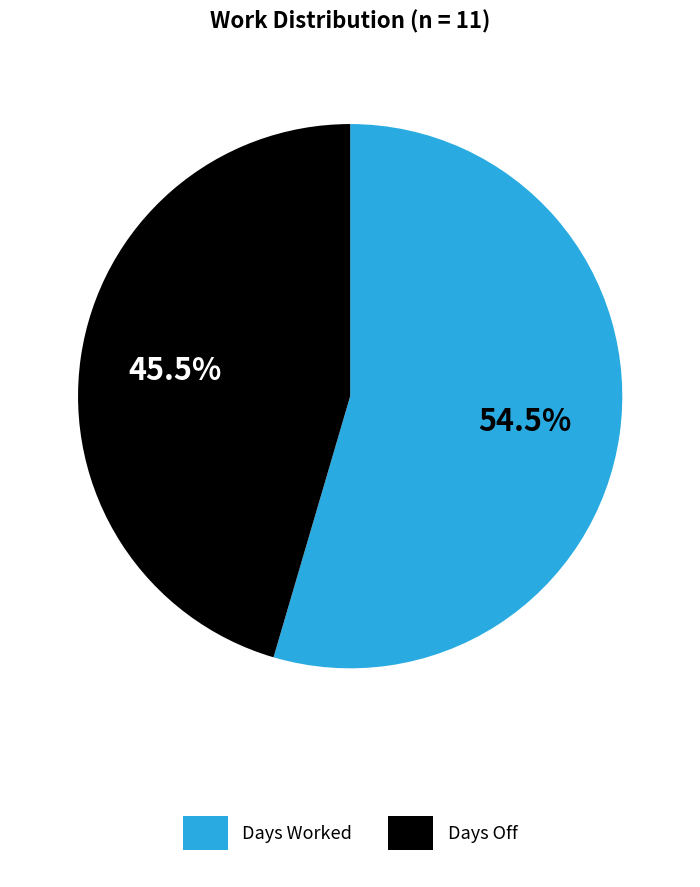

What is the smallest slice in the pie chart?

Days Off